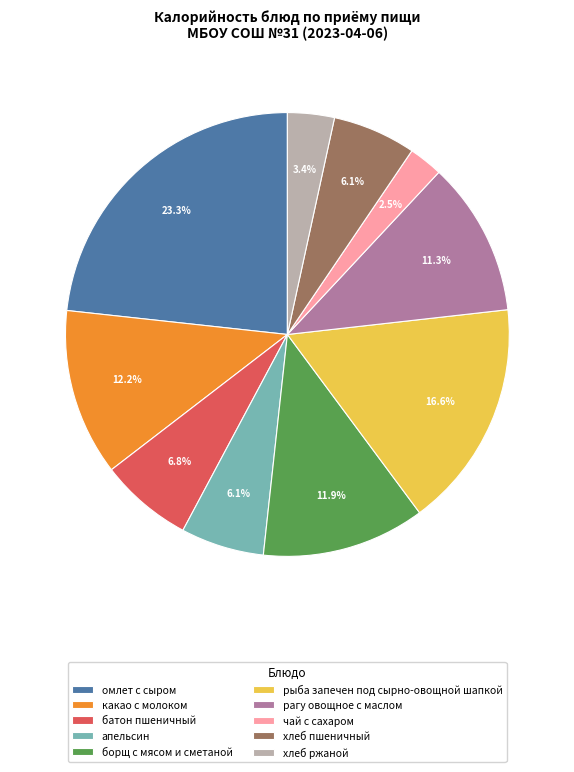

Does any single category account for the majority?

No